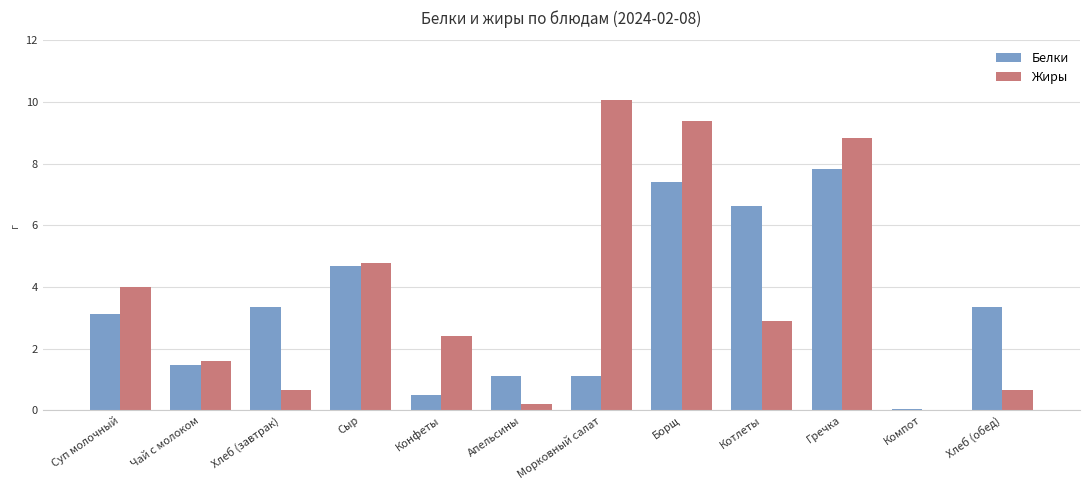

Is it true that Белки equals 0.5 at Конфеты?

True